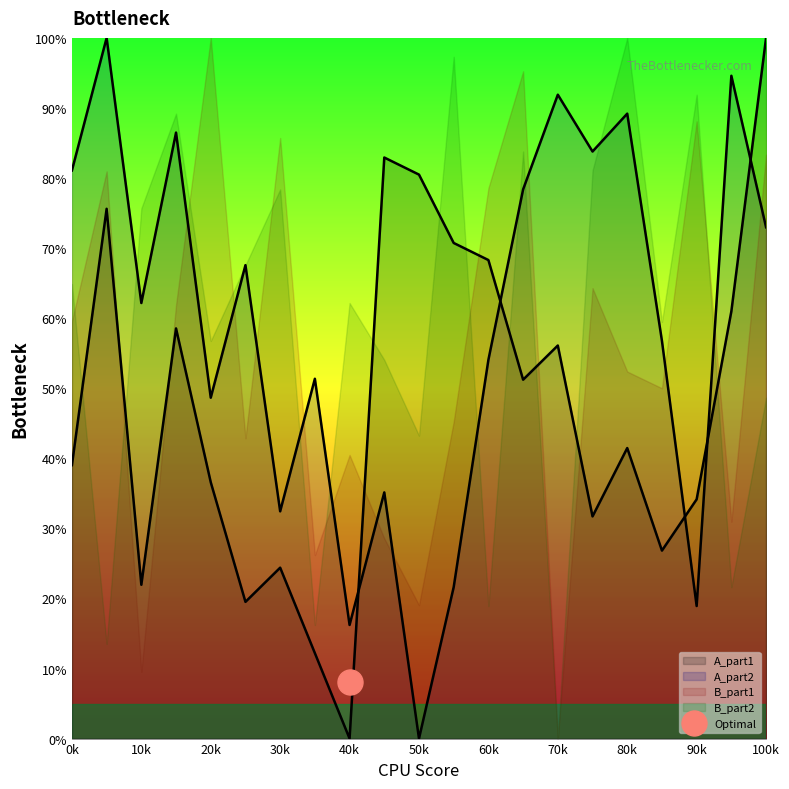

What is the value of the A_part2 point at the 9th from the left?

16.2